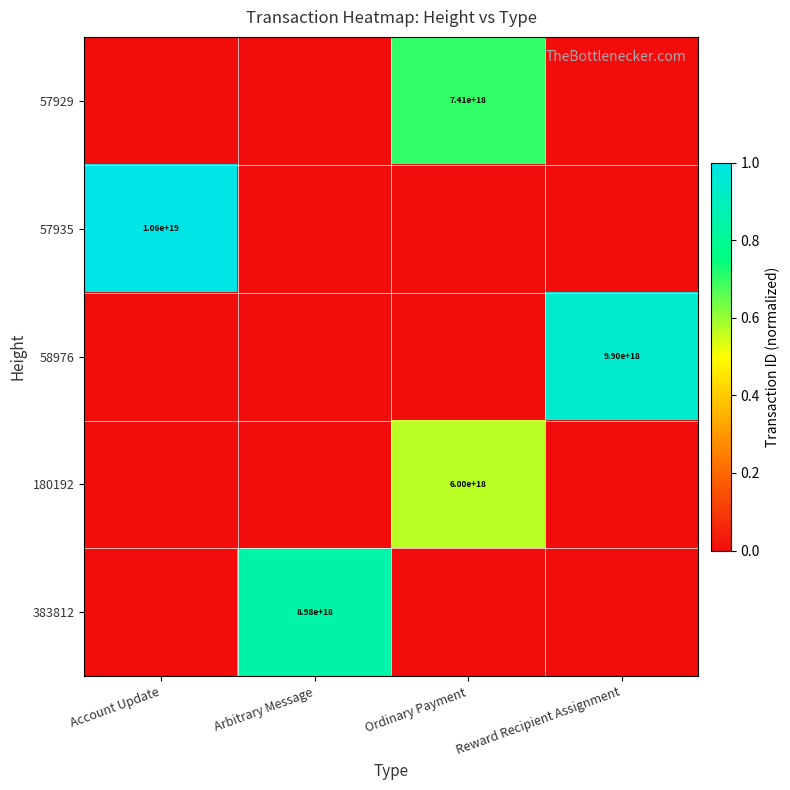

The 57929 series shows 7410000000000000000 at Ordinary Payment. True or false?

True